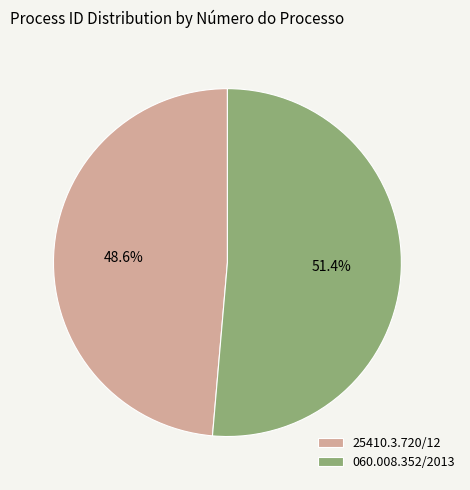

Is 060.008.352/2013 the majority of the pie?

Yes